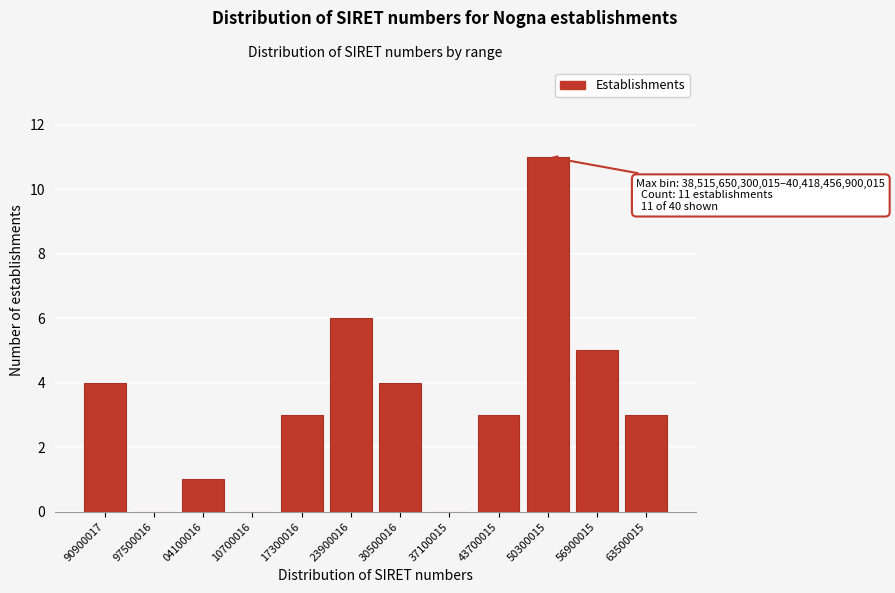

Reading right to left, extract all data points from this chart.

63500015=3	56900015=5	50300015=11	43700015=3	37100015=0	30500016=4	23900016=6	17300016=3	10700016=0	04100016=1	97500016=0	90900017=4